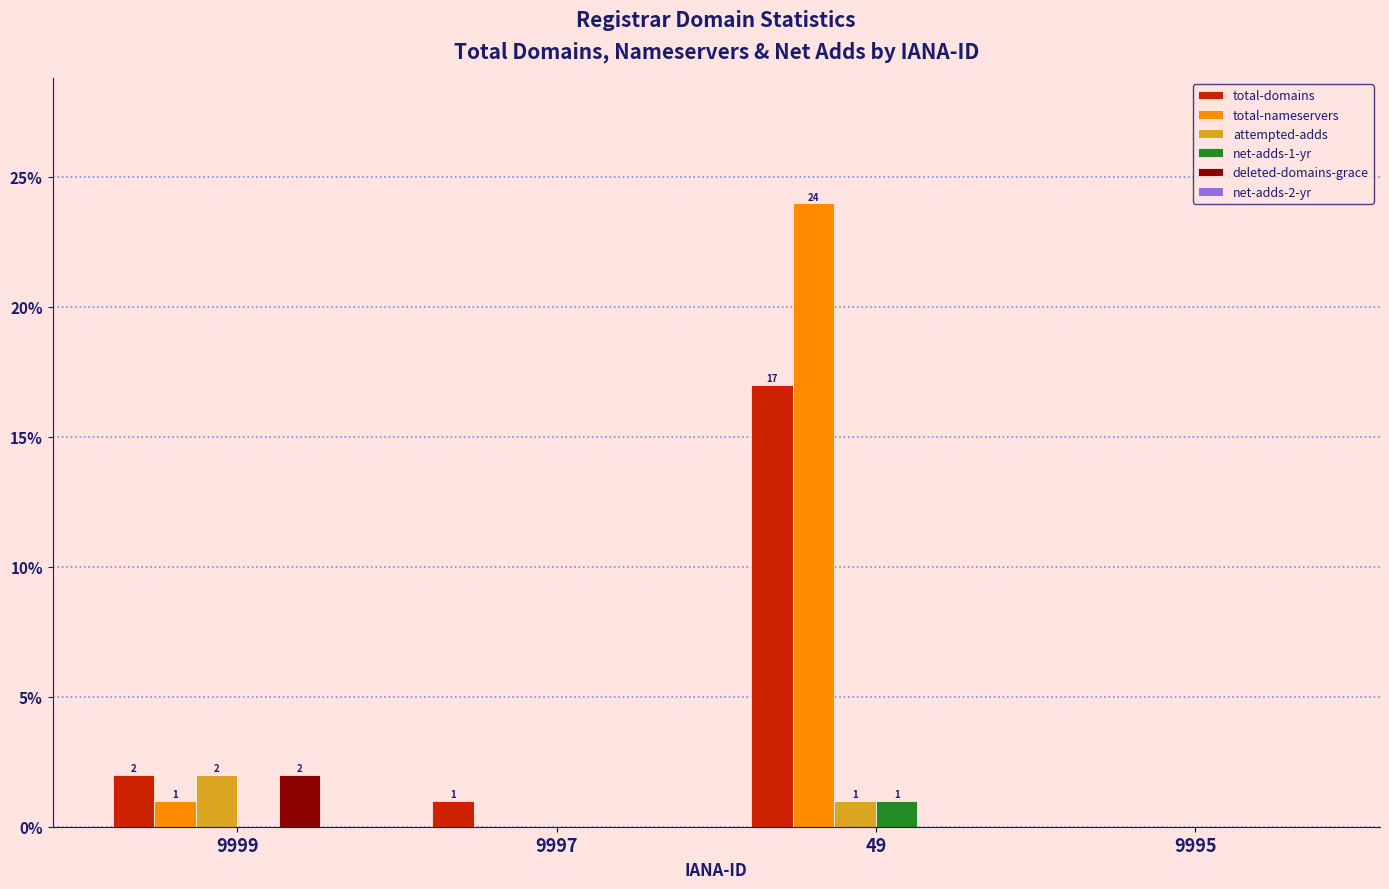

At which label is total-domains closest to 8?

9999